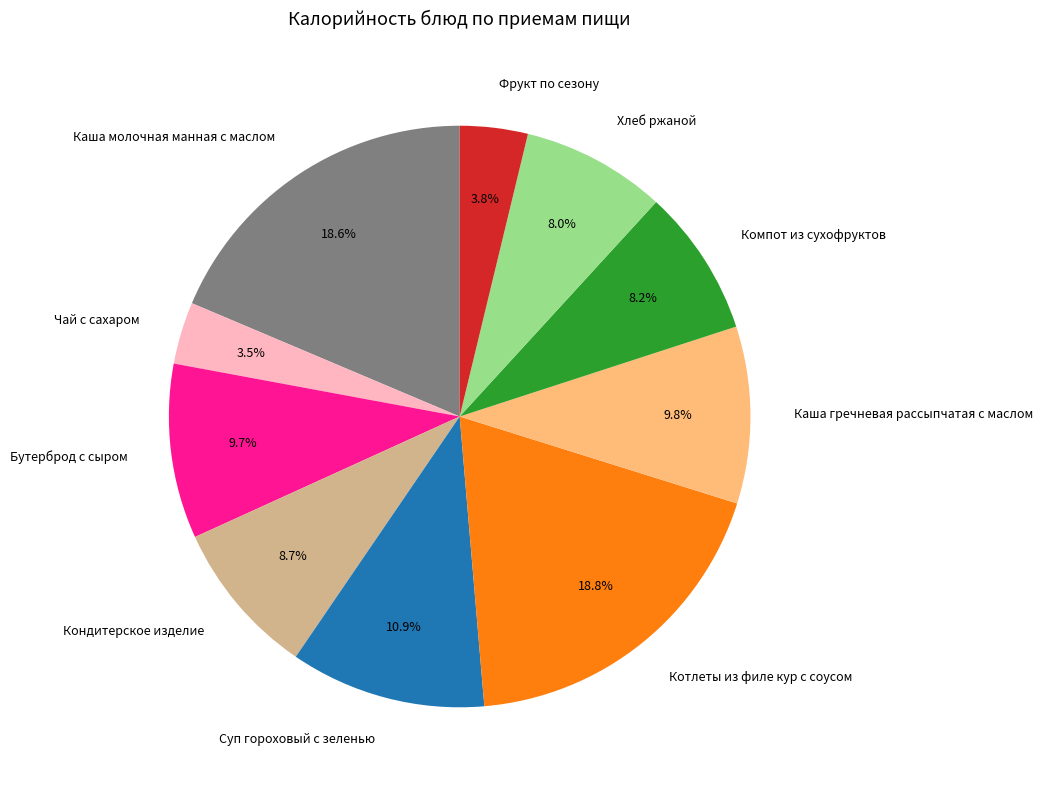

What is the total percentage of Компот из сухофруктов and Котлеты из филе кур с соусом?

27.0%